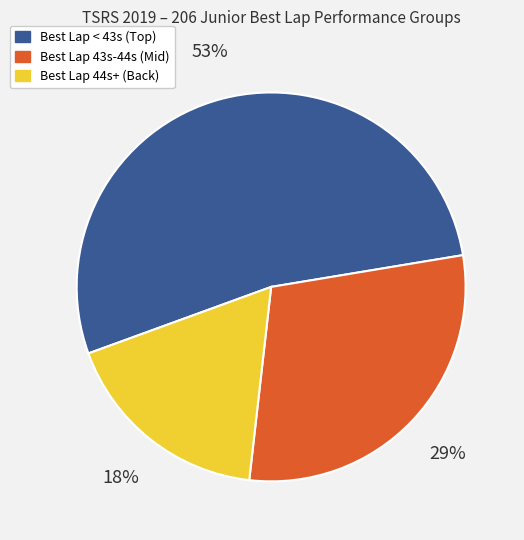

To the nearest percent, what portion does Best Lap 44s+ (Back) represent?

18%